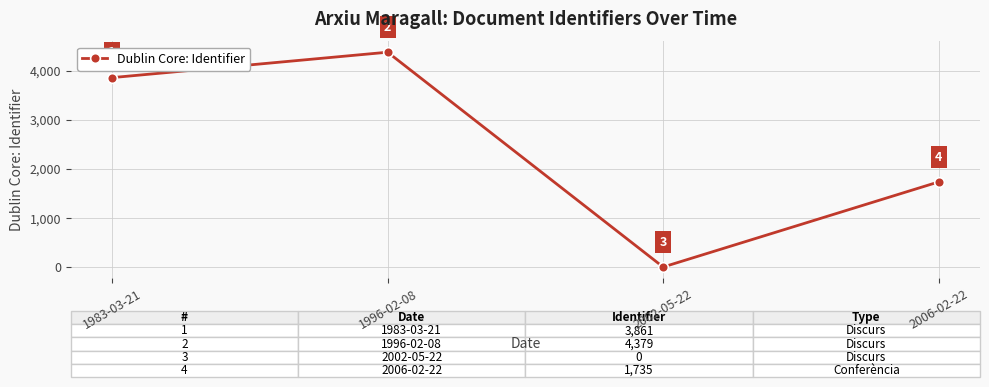

Is this an area chart (filled region under the line)?

No